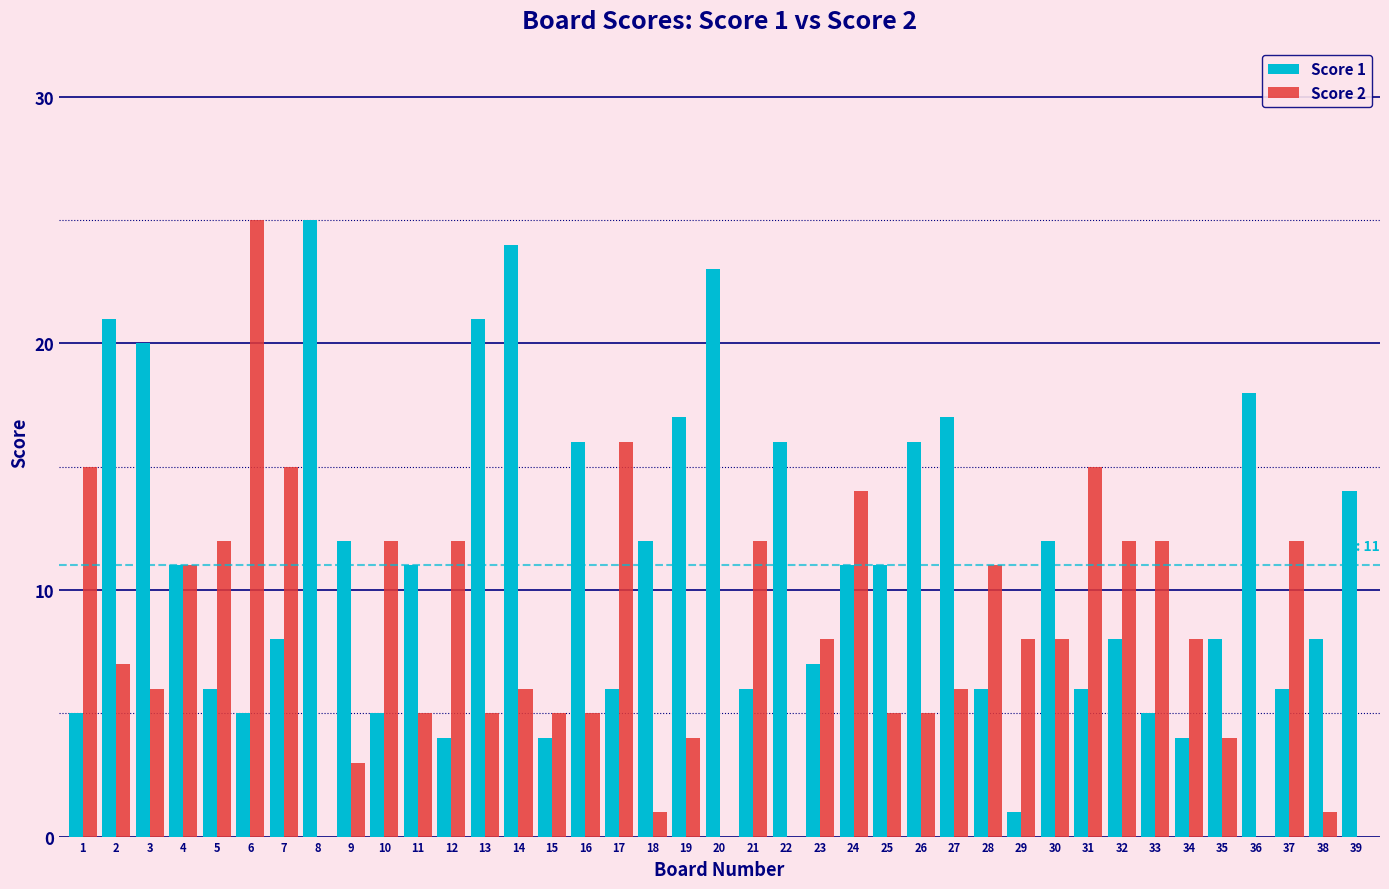

True or false: Score 2 has a value of 1 at 19.

False